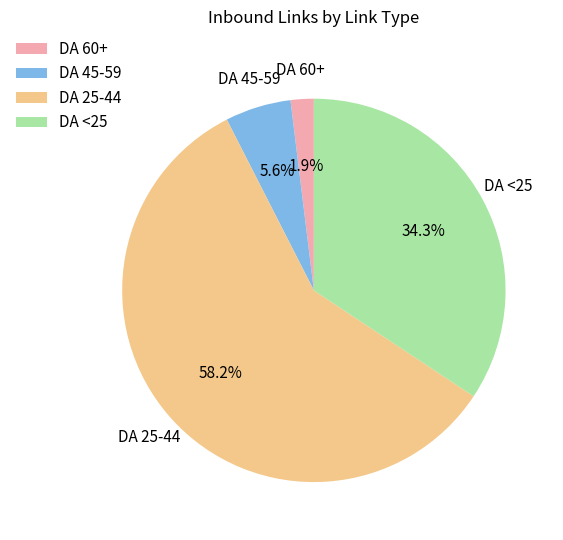

Rank the categories by value from highest to lowest.

DA 25-44, DA <25, DA 45-59, DA 60+